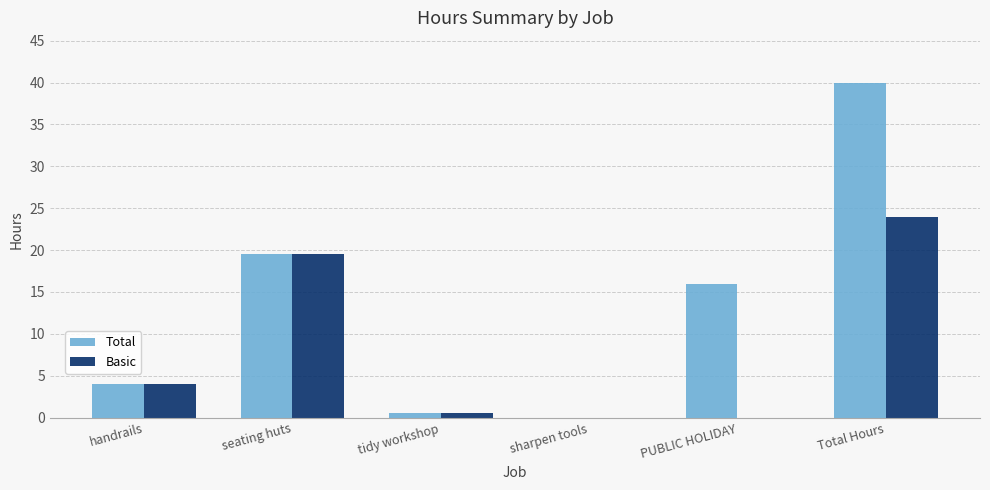

Are the bars grouped side by side (vs. stacked)?

Yes